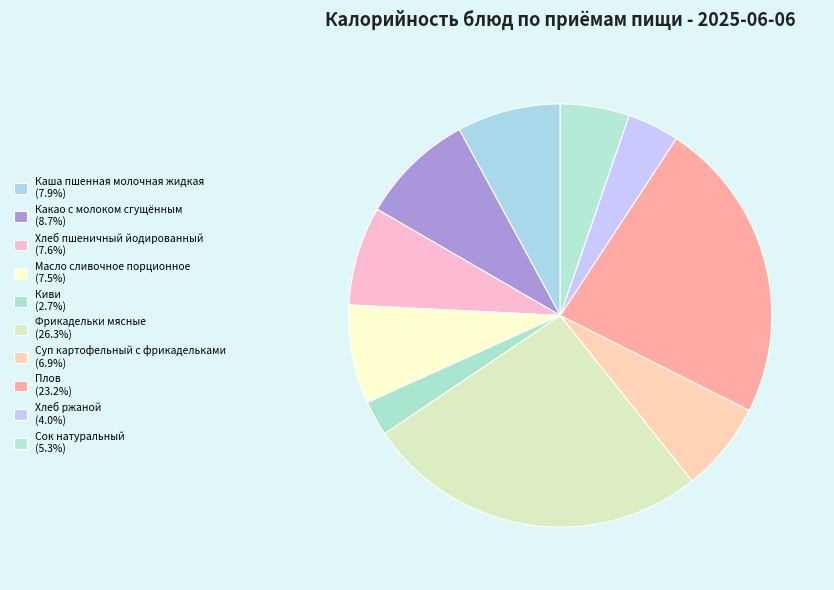

To the nearest percent, what is the average slice percentage?

10%